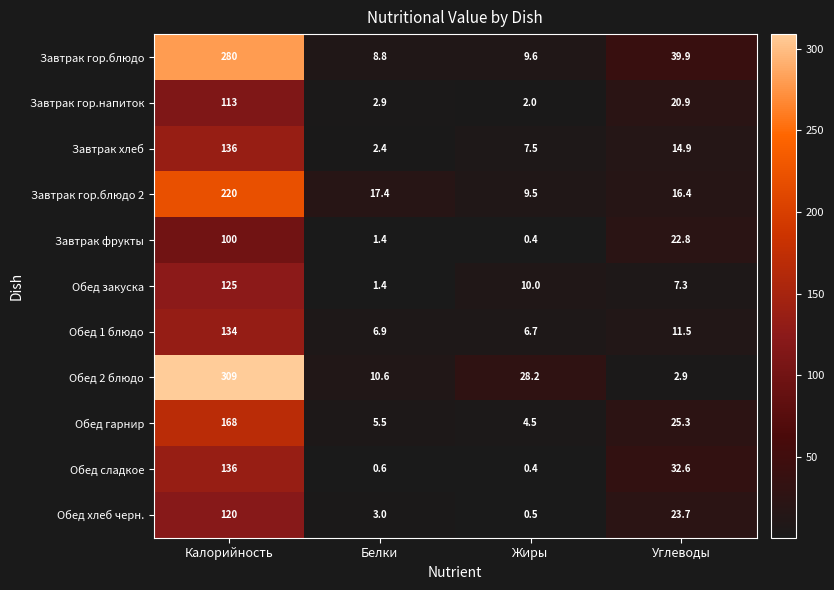

At which category is the sum across all series the highest?

Калорийность